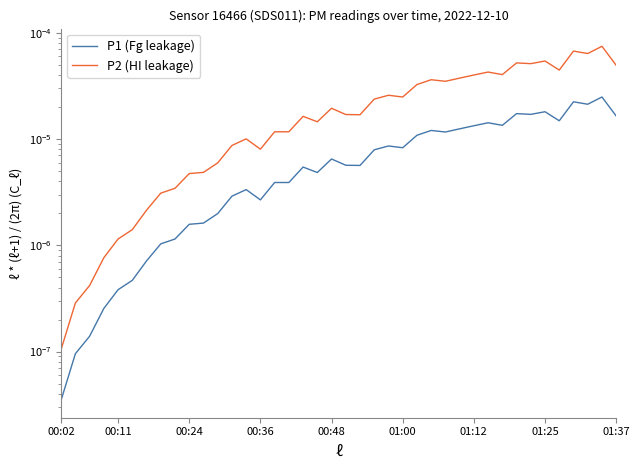

At which category is the sum across all series the highest?

38